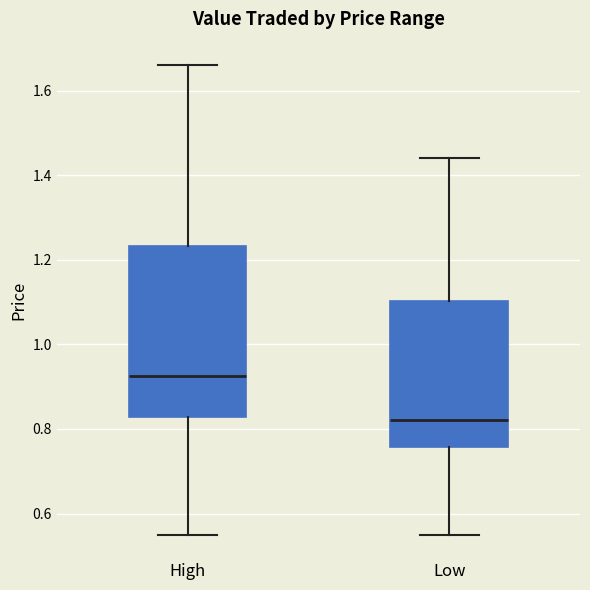

Reading left to right, transcribe this box plot: for each box, give where its median line is, the range the box spans, and where its two whiskers end, as read against the y-axis. The values are not printed on the chart, so give them approximately, as read against the axis.

High: median 0.92, box 0.82 to 1.24, whiskers 0.56 to 1.66
Low: median 0.82, box 0.76 to 1.10, whiskers 0.56 to 1.44